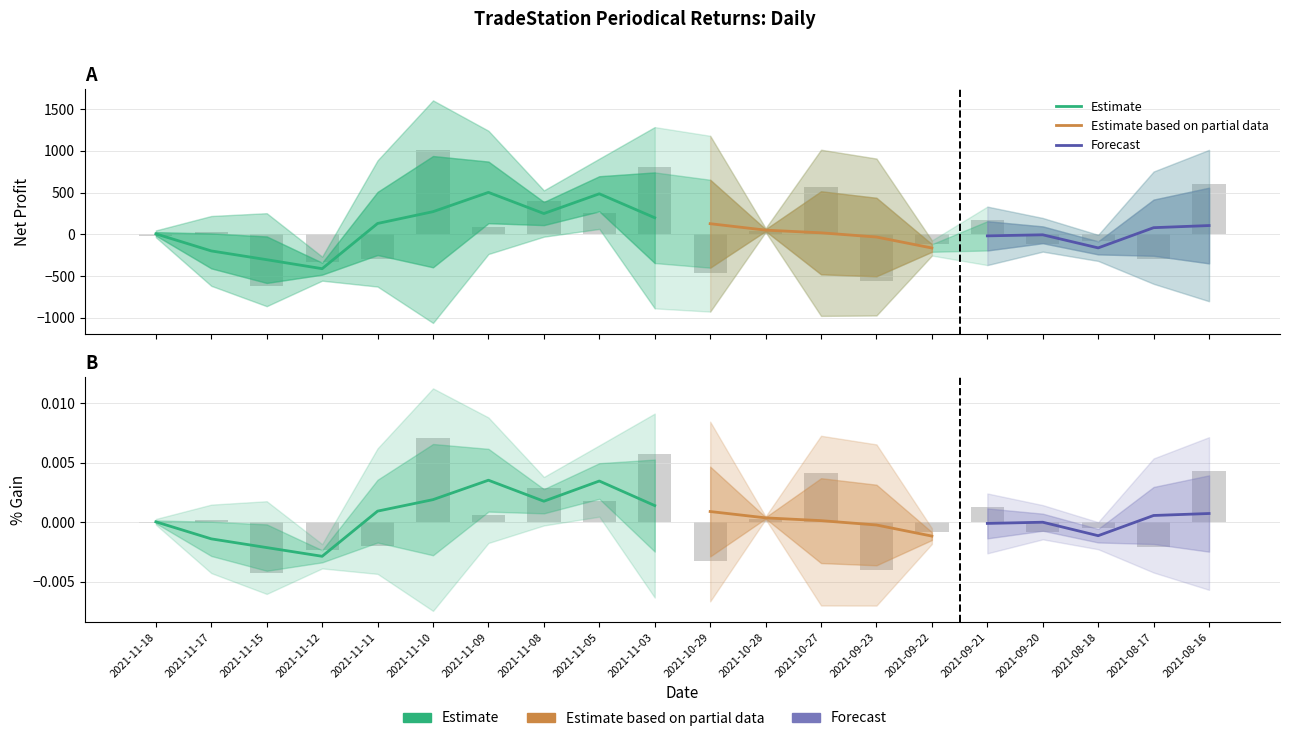

The % Gain series shows 0.0 at 2021-11-10. True or false?

False